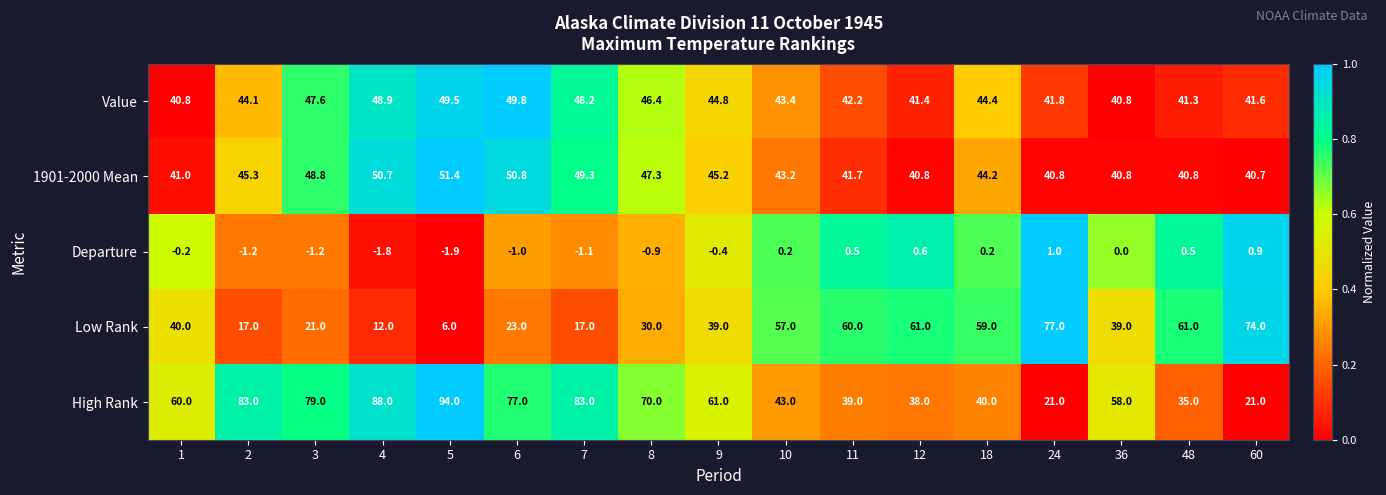

What is the total value across all series at 4?

197.8